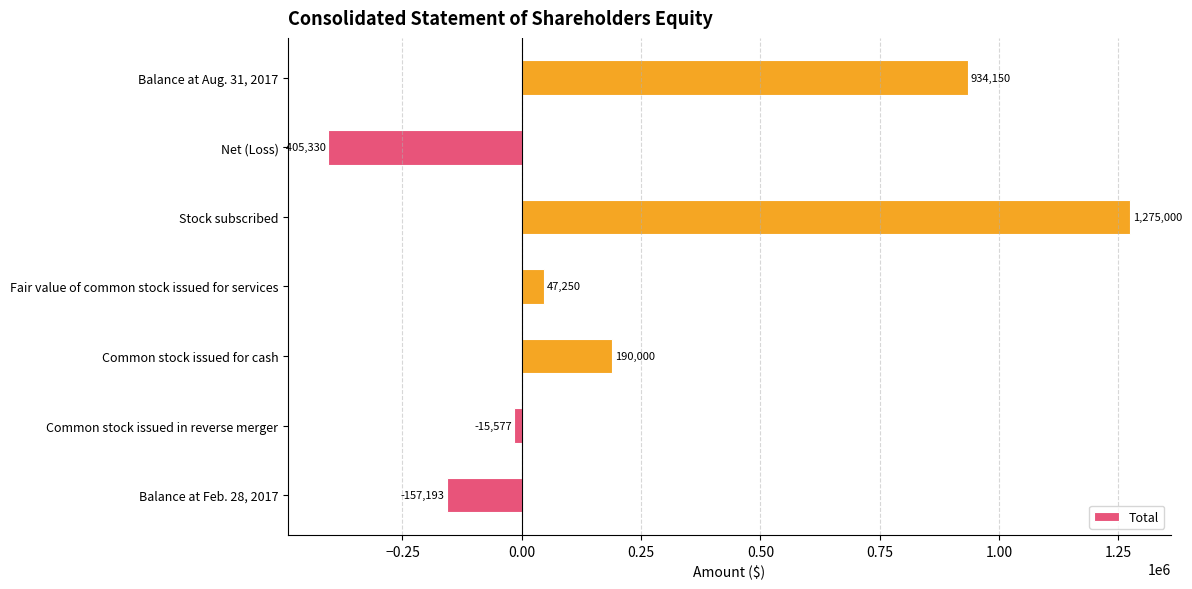

Reading bottom to top, transcribe all the data shown in this chart.

-157193	-15577	190000	47250	1275000	-405330	934150